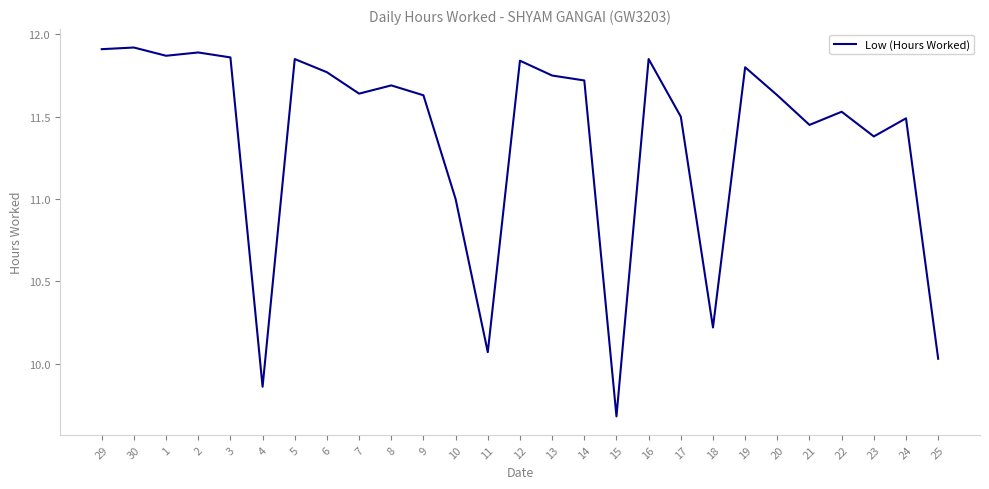

True or false: there are more than 0 points higher than both neighbors.

True